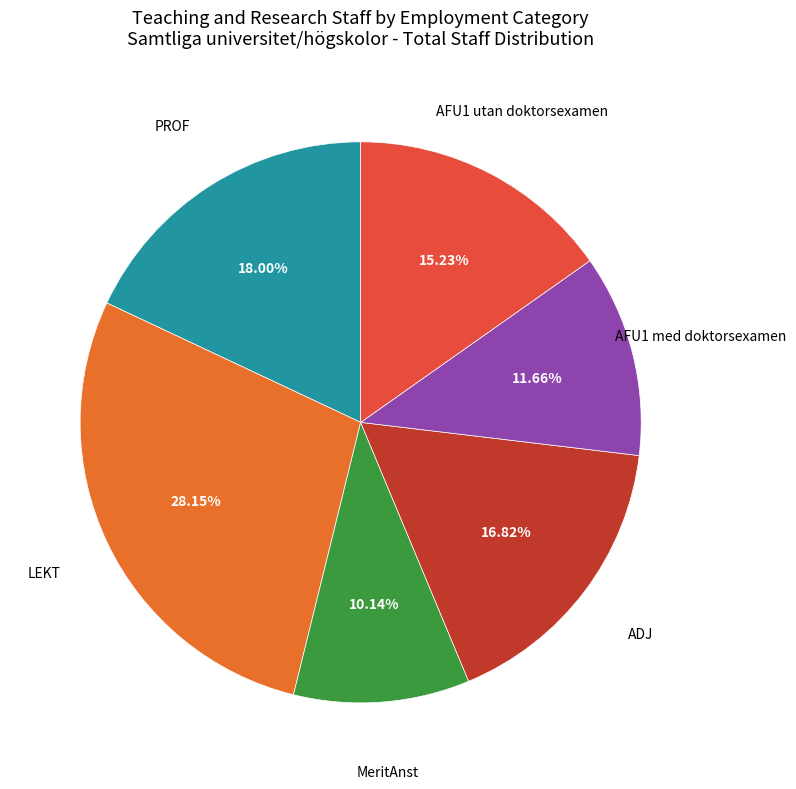

Does any single category account for the majority?

No